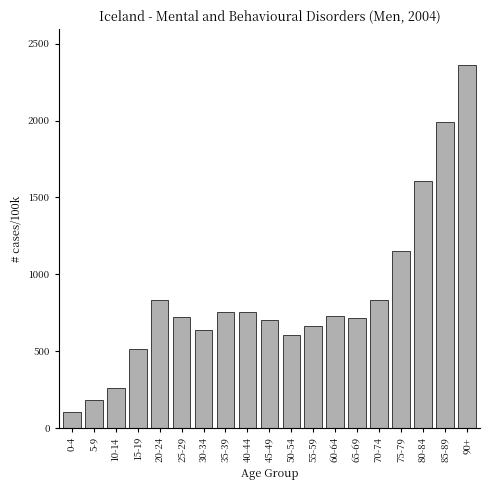

What is the greatest value displayed?

2359